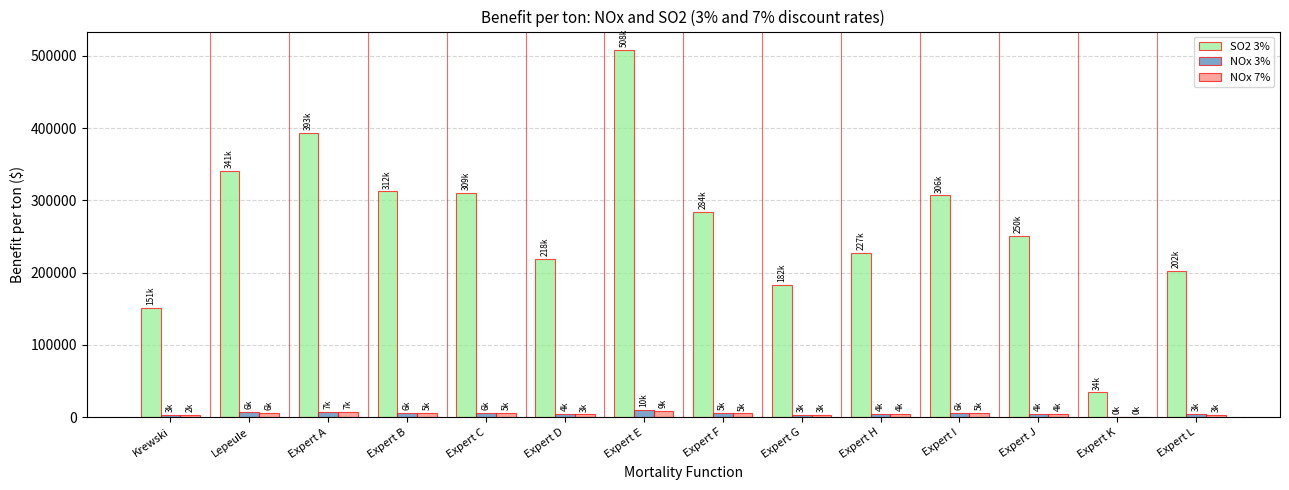

What are all the series names shown in the legend?

SO2 3%, NOx 3%, NOx 7%